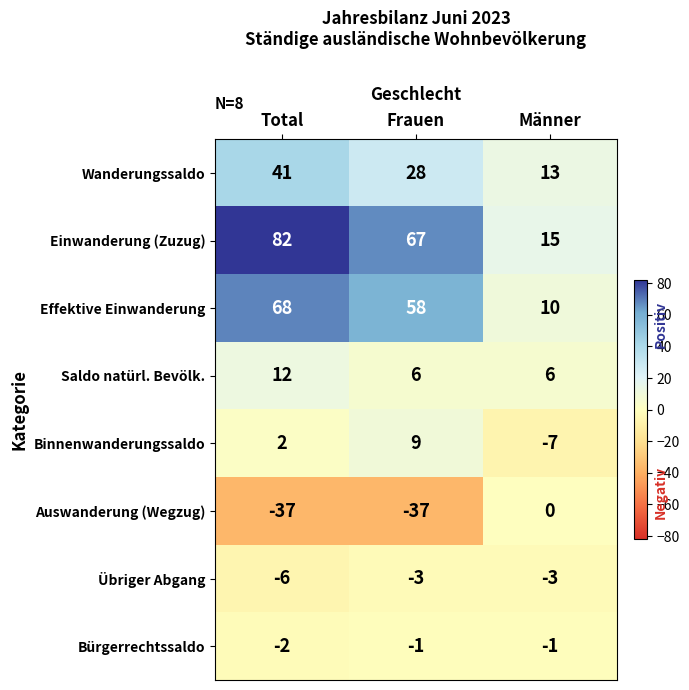

What is the average value of the Effektive Einwanderung series?

45